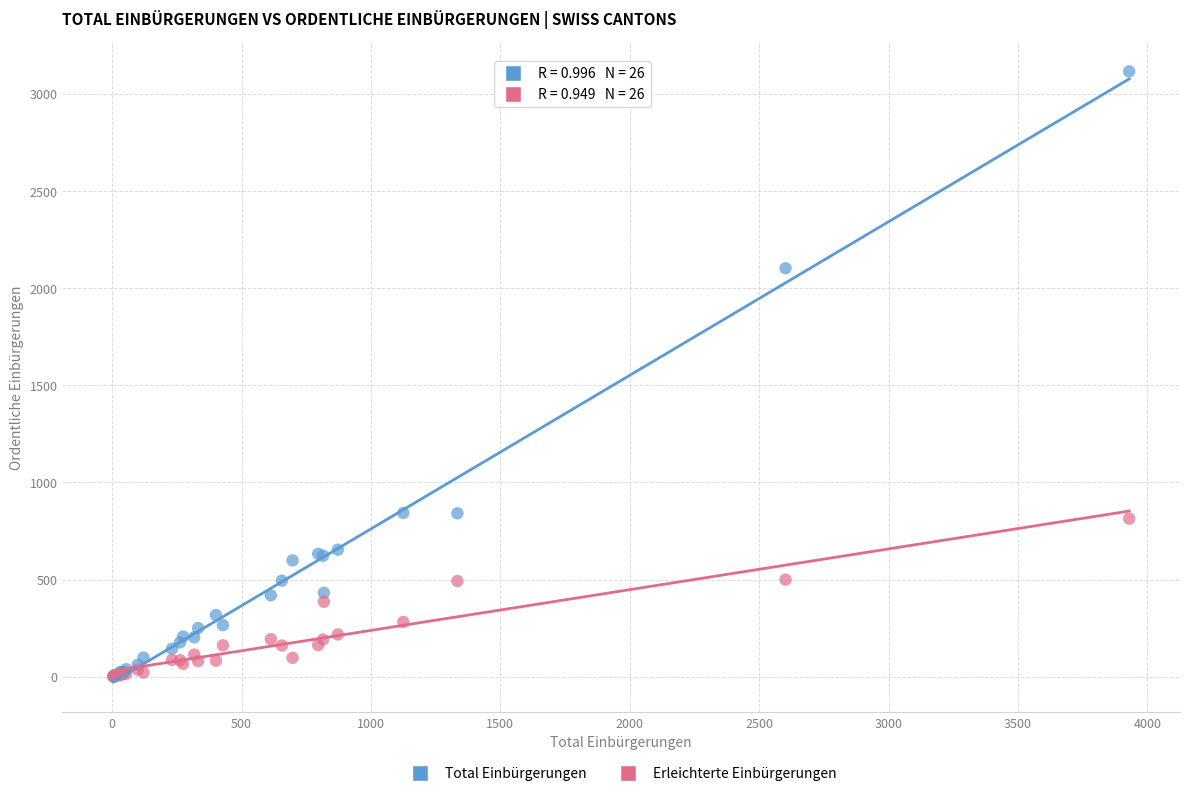

Across all series, what Y value is closest to 1557?

2102